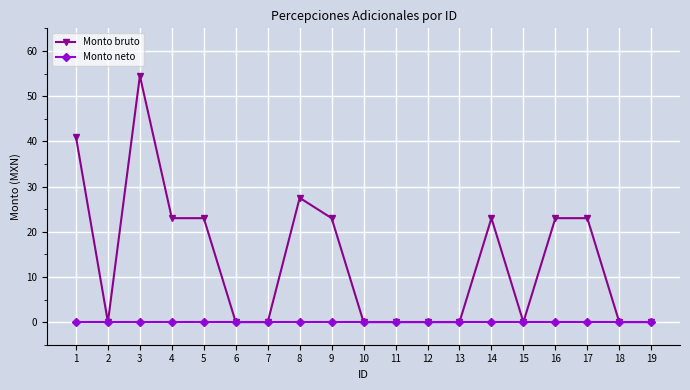

At which label is Monto bruto closest to 27?

8